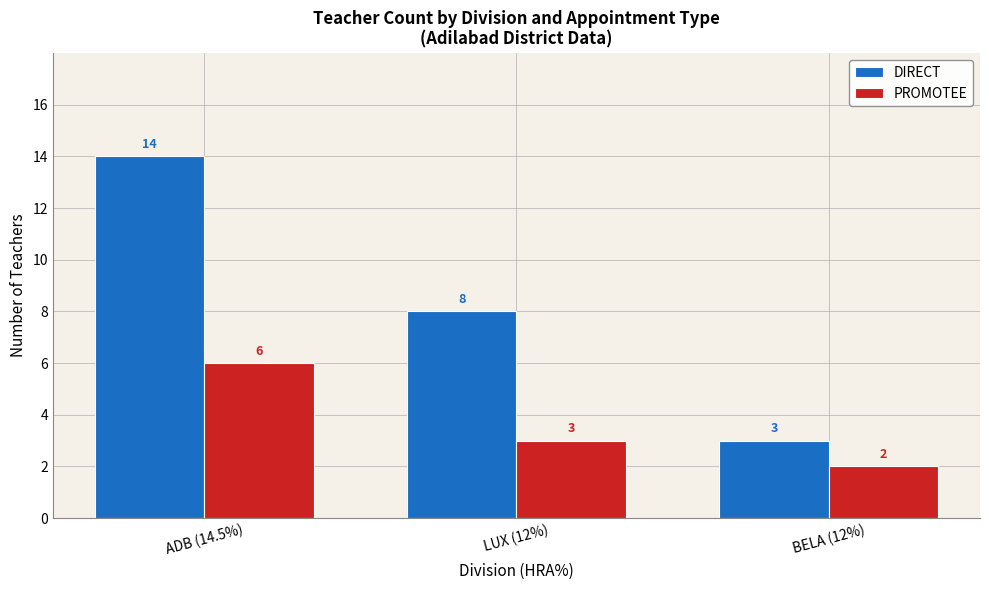

What is the highest value of the DIRECT series?

14